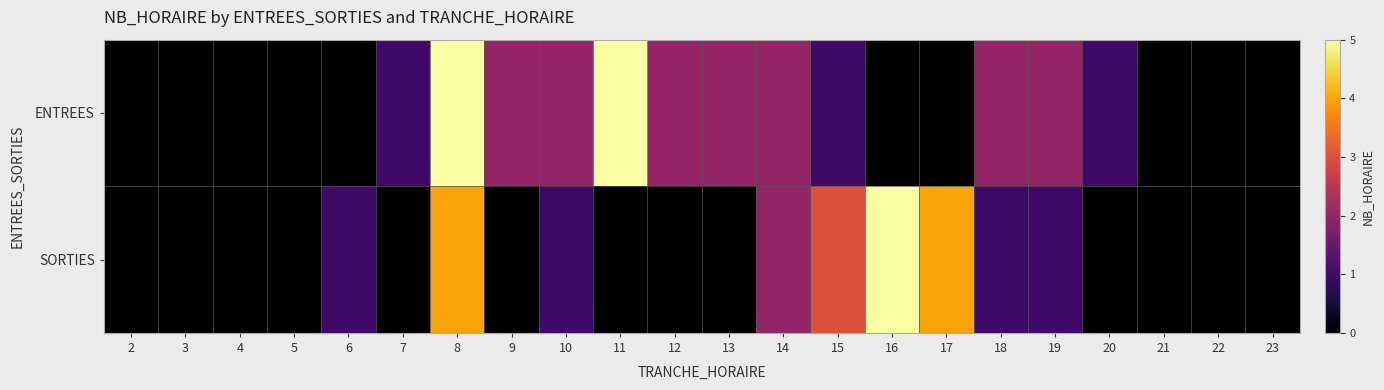

Which series has the largest total across all categories?

ENTREES